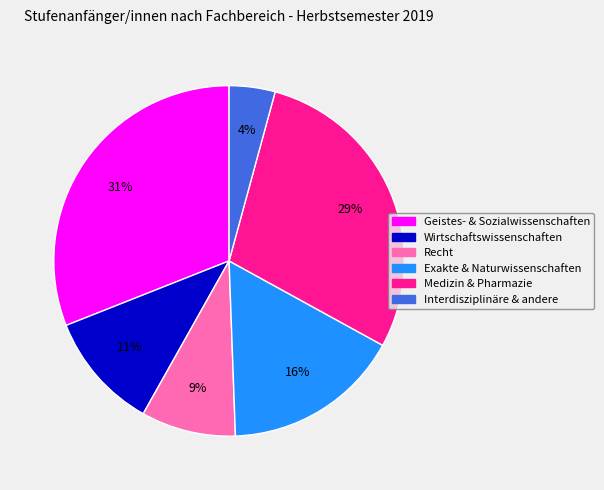

How many slices are in this pie chart?

6